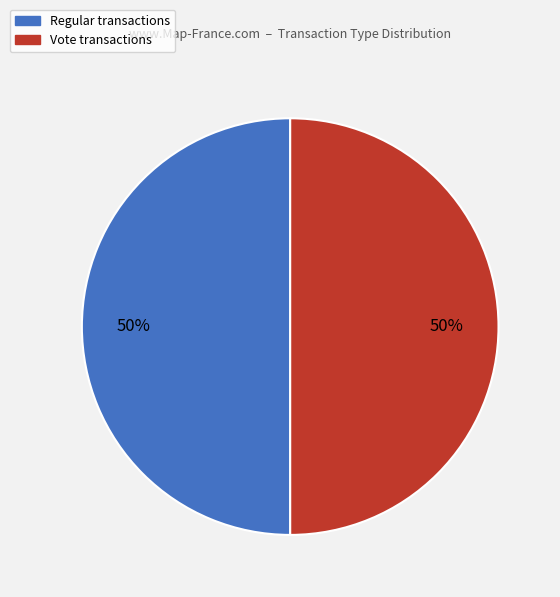

Approximately how many times larger is the value at Regular compared to Vote?

1.0